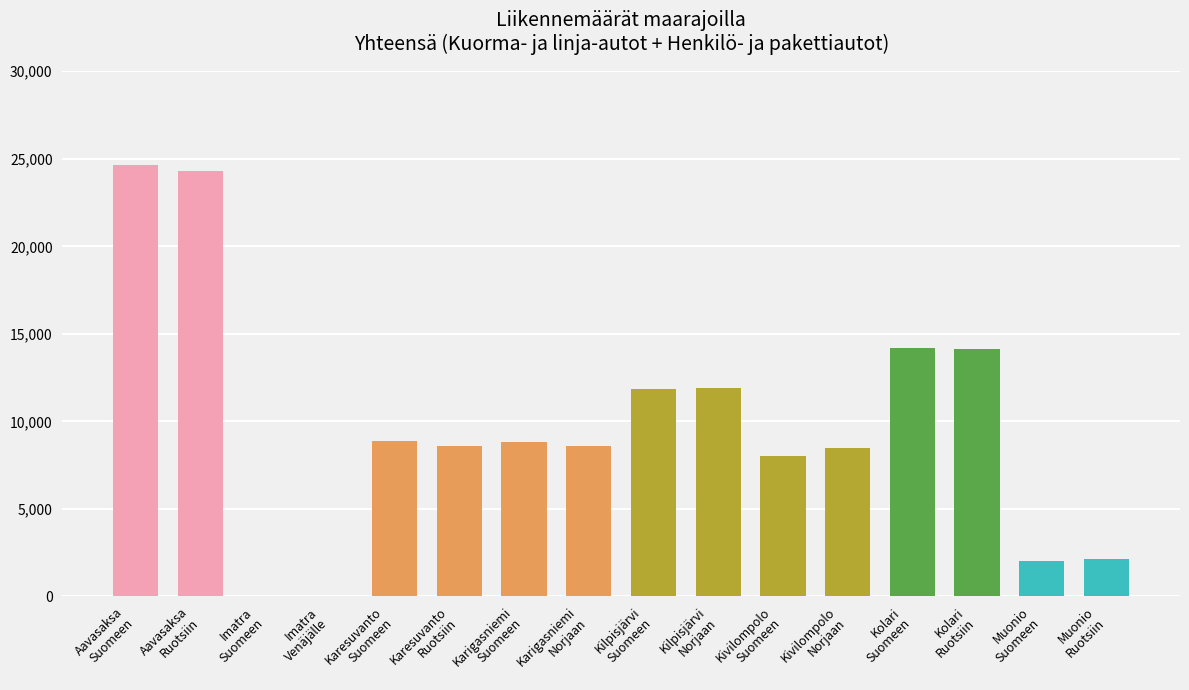

True or false: the data shows 8820 at Karigasniemi
Suomeen.

True